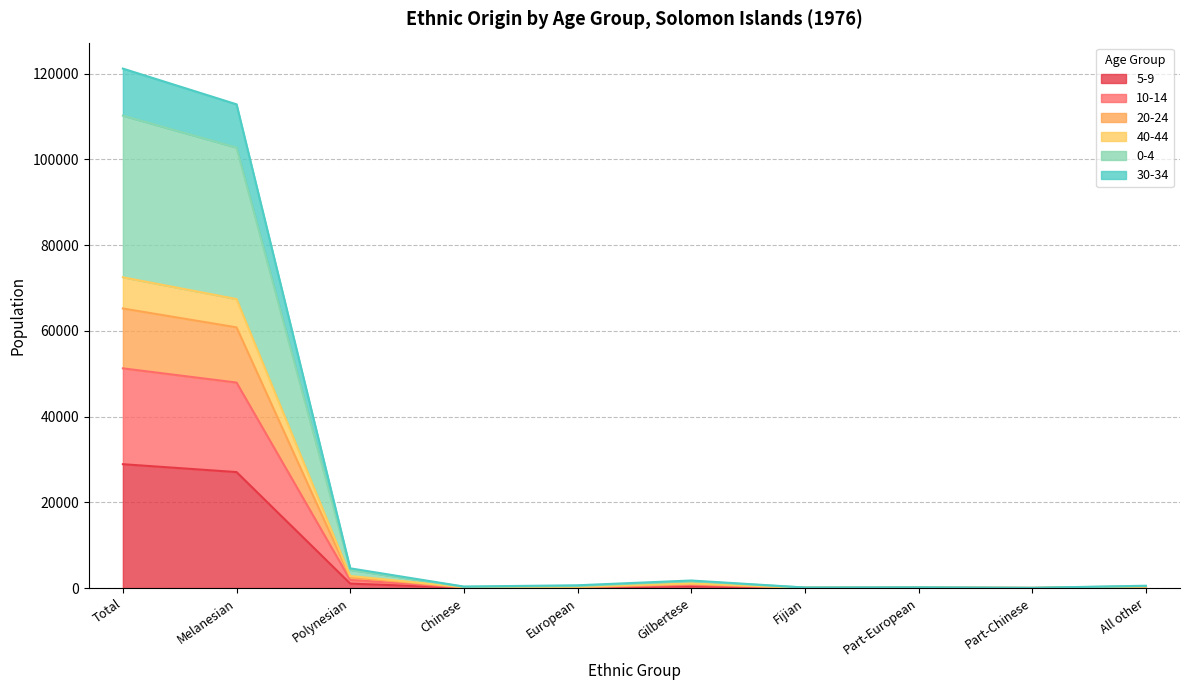

At how many categories does at least one series exceed 114840?

1